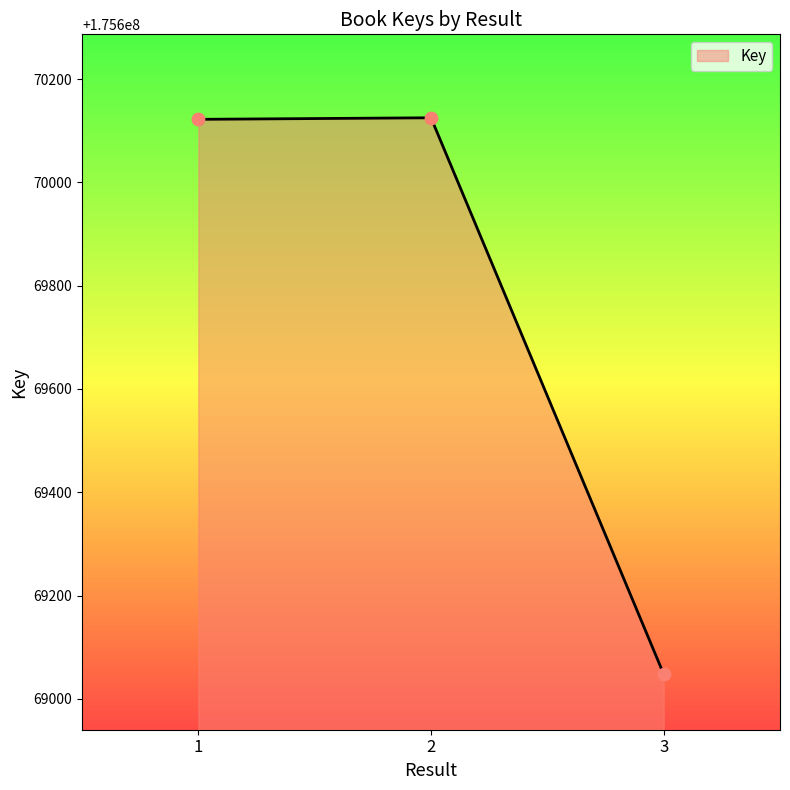

Approximately how many times larger is the value at 3 compared to 1?

1.0